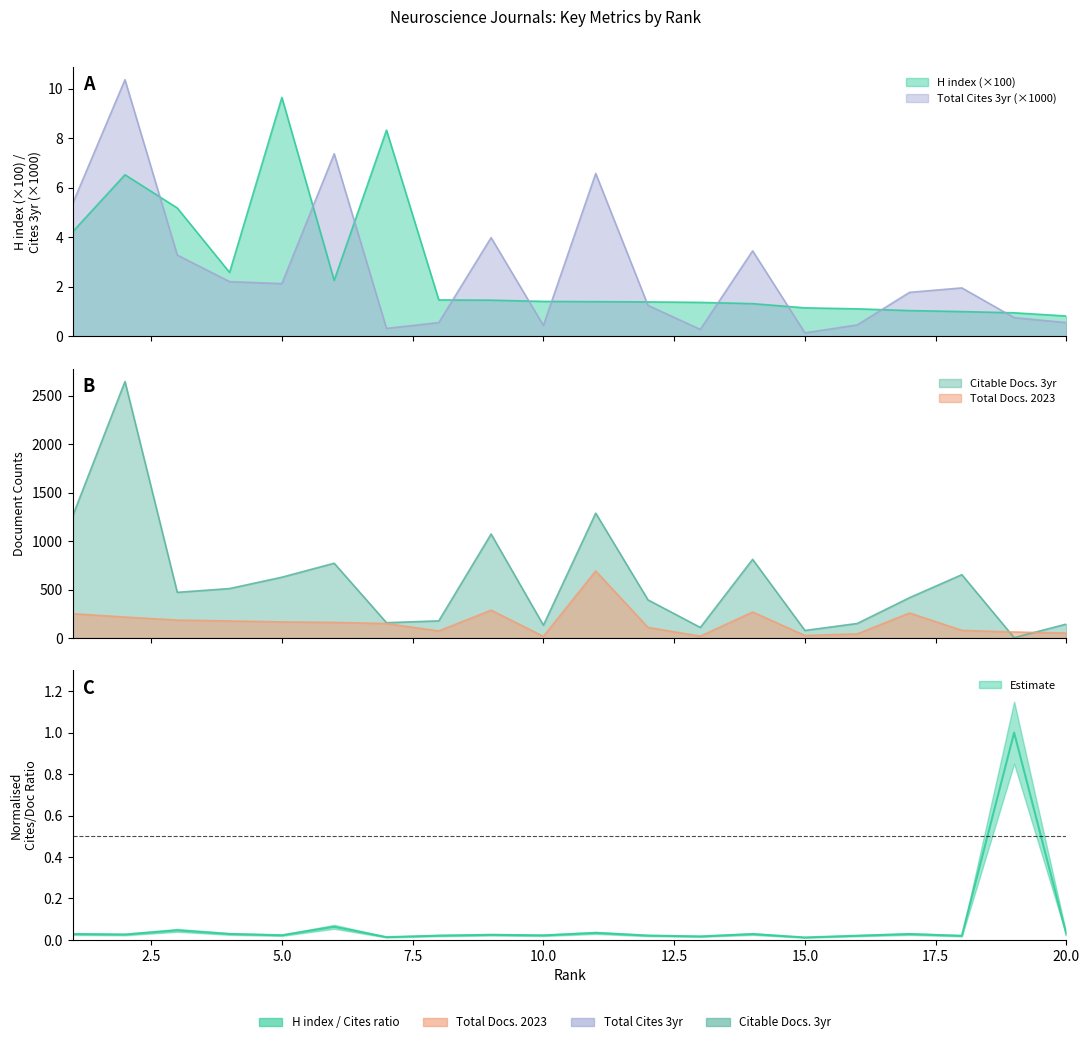

Does the chart display data point markers on the line(s)?

No